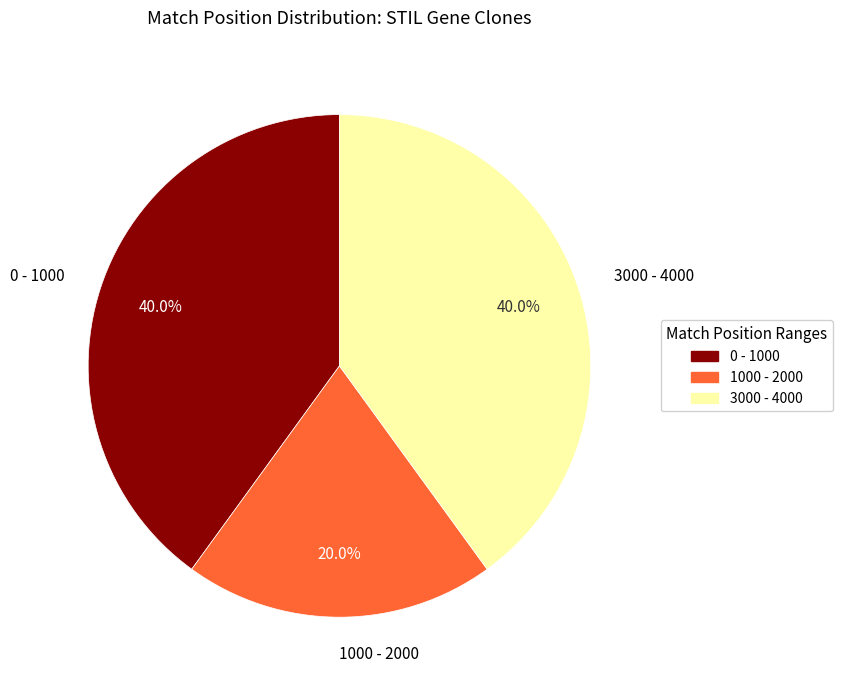

What portion of the pie excludes 3000 - 4000?

60.0%